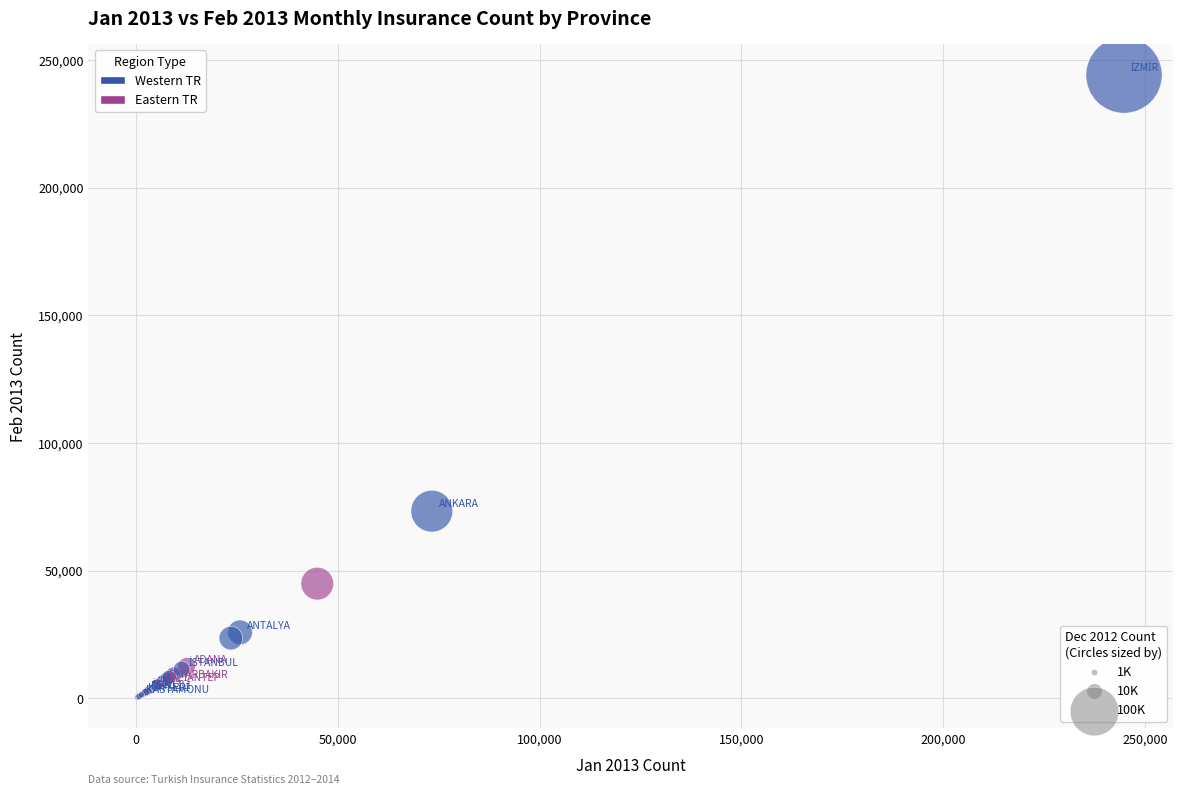

What Y value in the scatter plot is closest to 122278?

73314